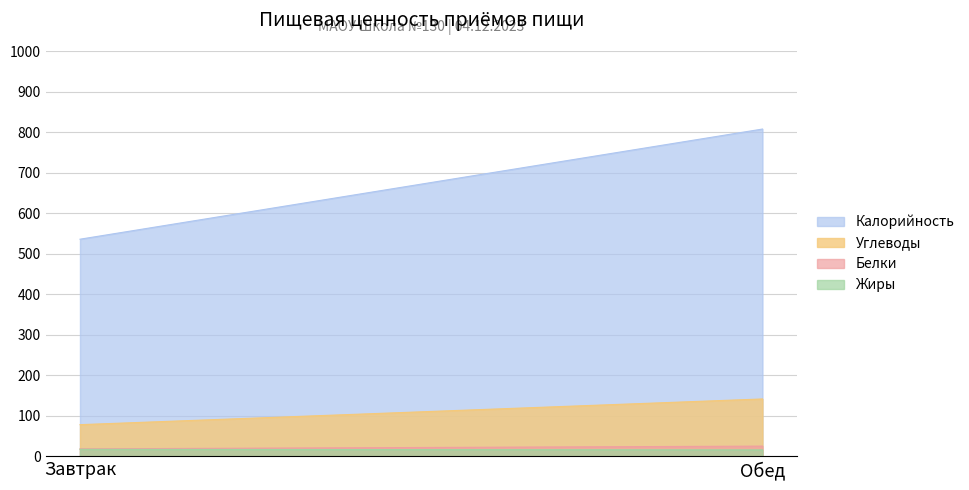

Between Завтрак and Обед, which series saw the biggest shift?

Калорийность